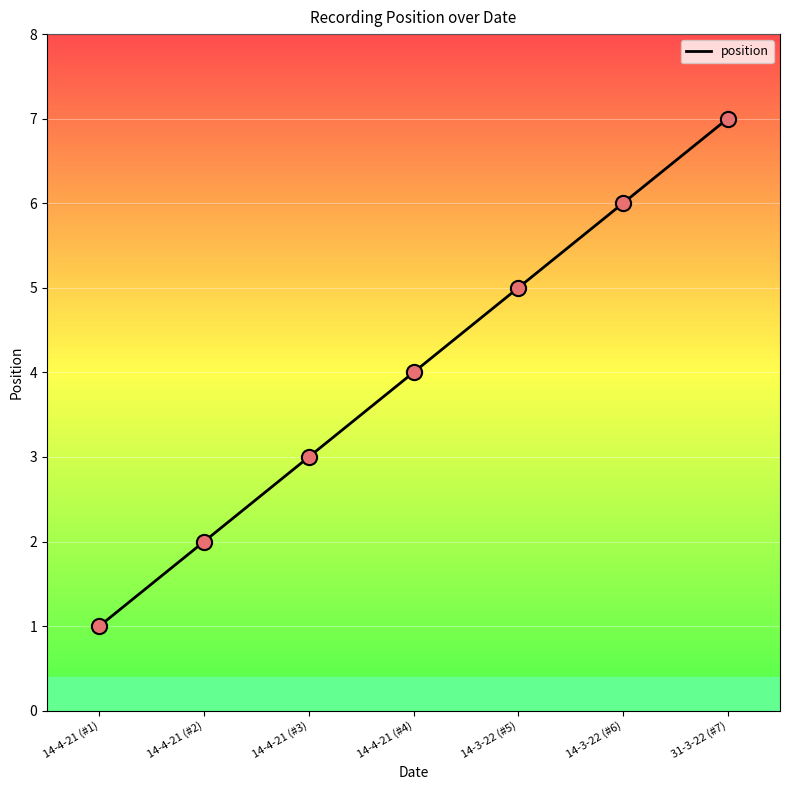

What is the ratio of the value at 14-4-21 (#1) to the value at 14-3-22 (#5)?

0.2